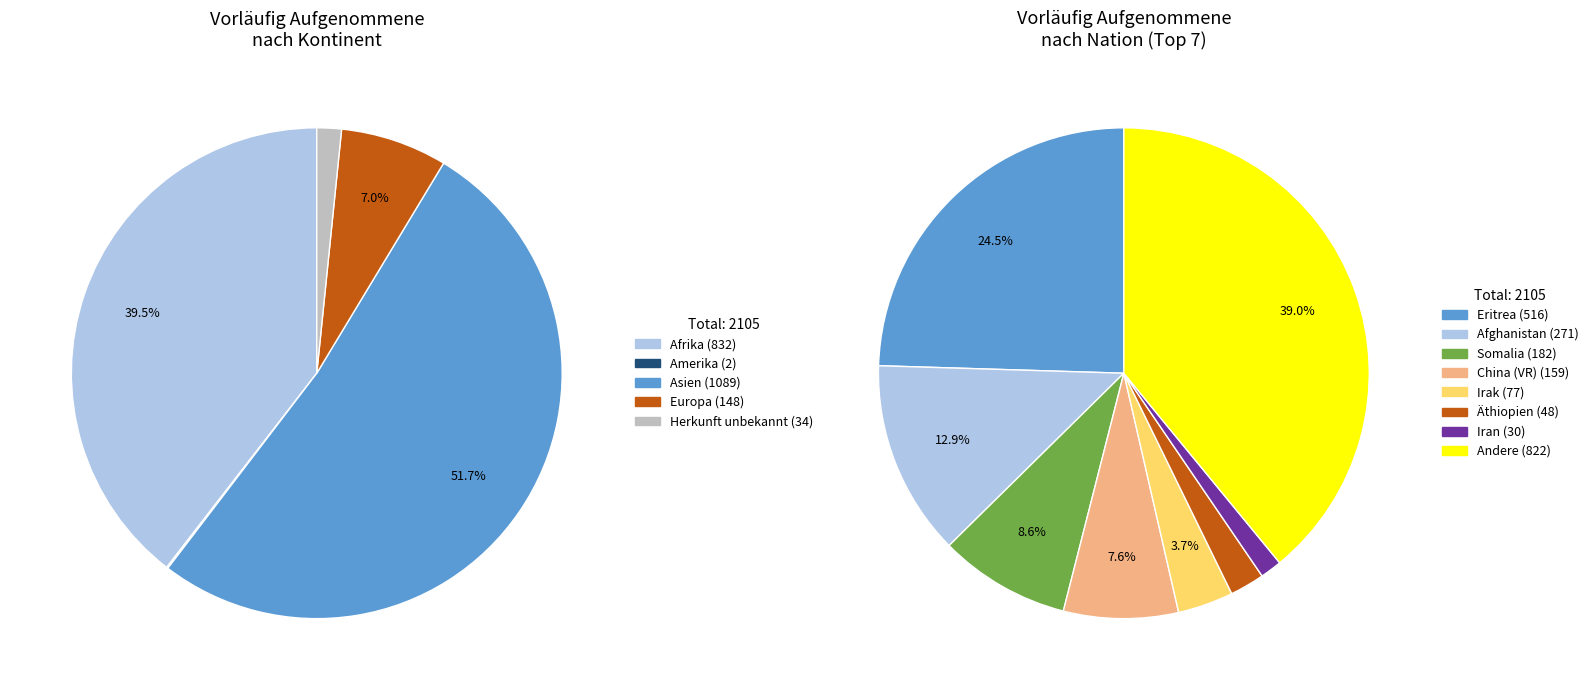

Which category has the biggest portion of the pie?

Asien